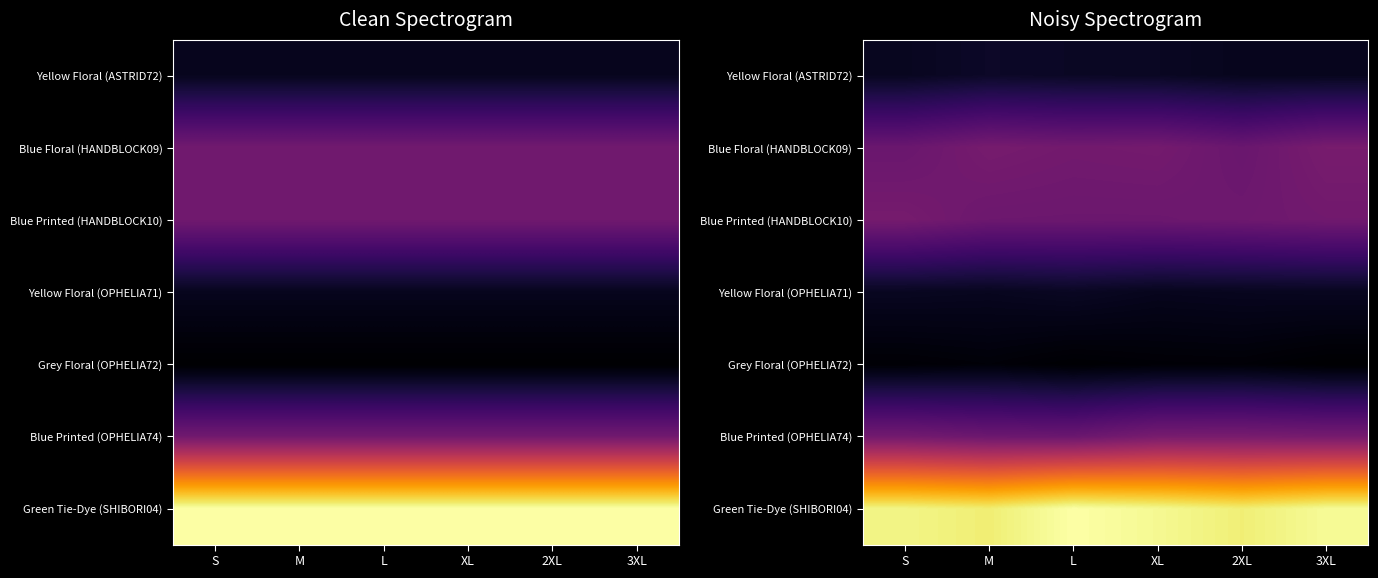

At which category is the sum across all series the highest?

3XL